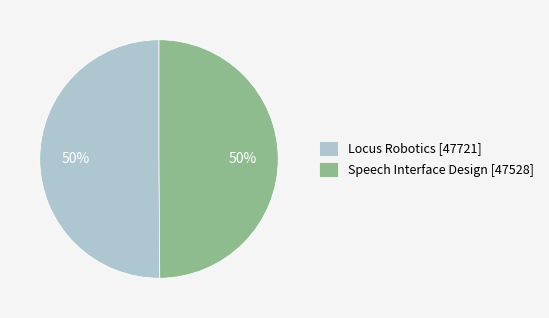

What is the ratio of the value at Speech Interface Design to the value at Locus Robotics?

1.0